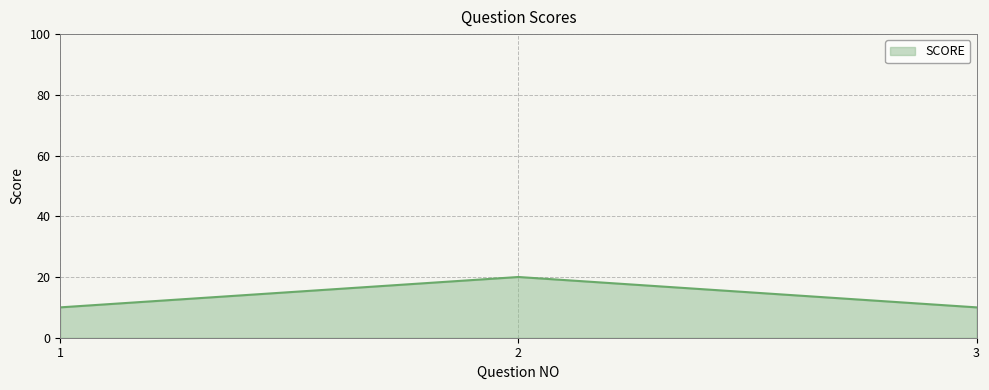

Reading left to right, transcribe all the data shown in this chart.

1=10	2=20	3=10